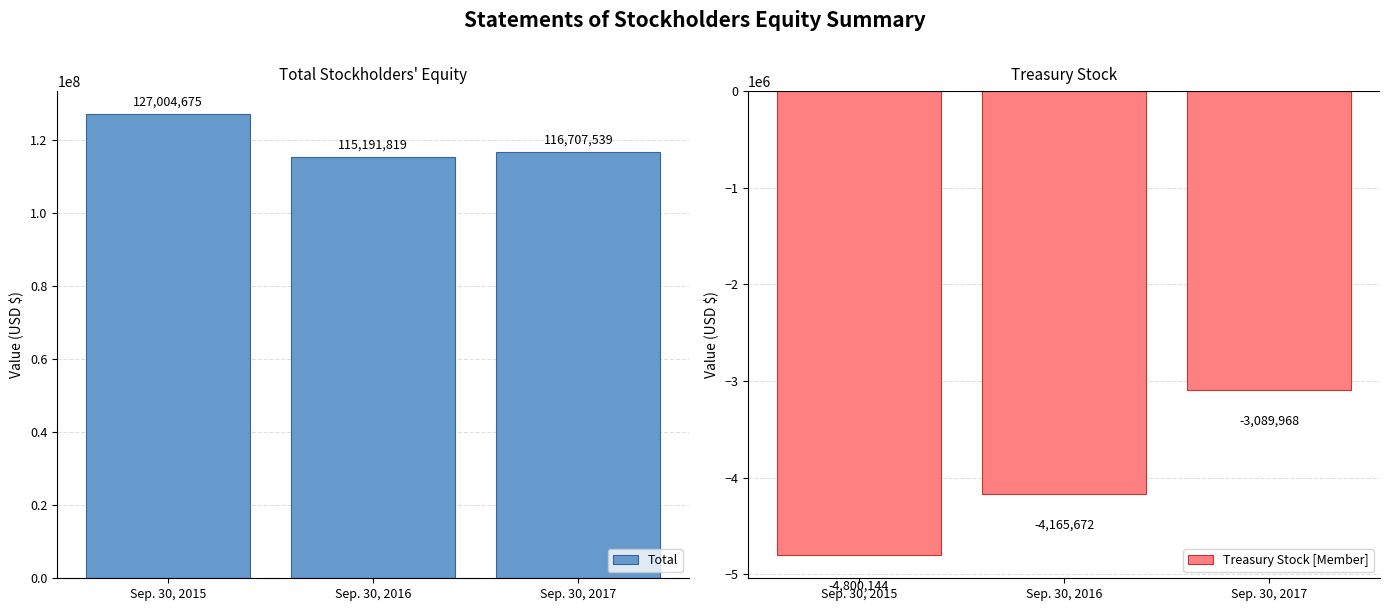

What is the difference between the highest and lowest values at Sep. 30, 2016?

119357491